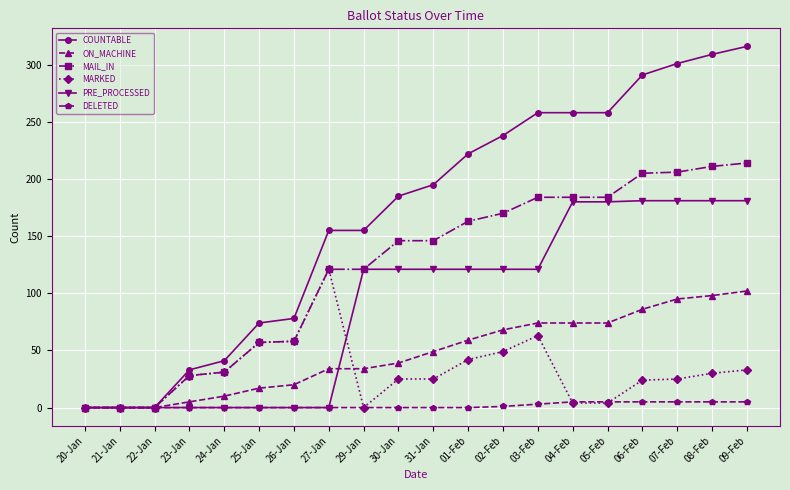

Rank the series at 01-Feb from lowest to highest value.

DELETED, MARKED, ON_MACHINE, PRE_PROCESSED, MAIL_IN, COUNTABLE